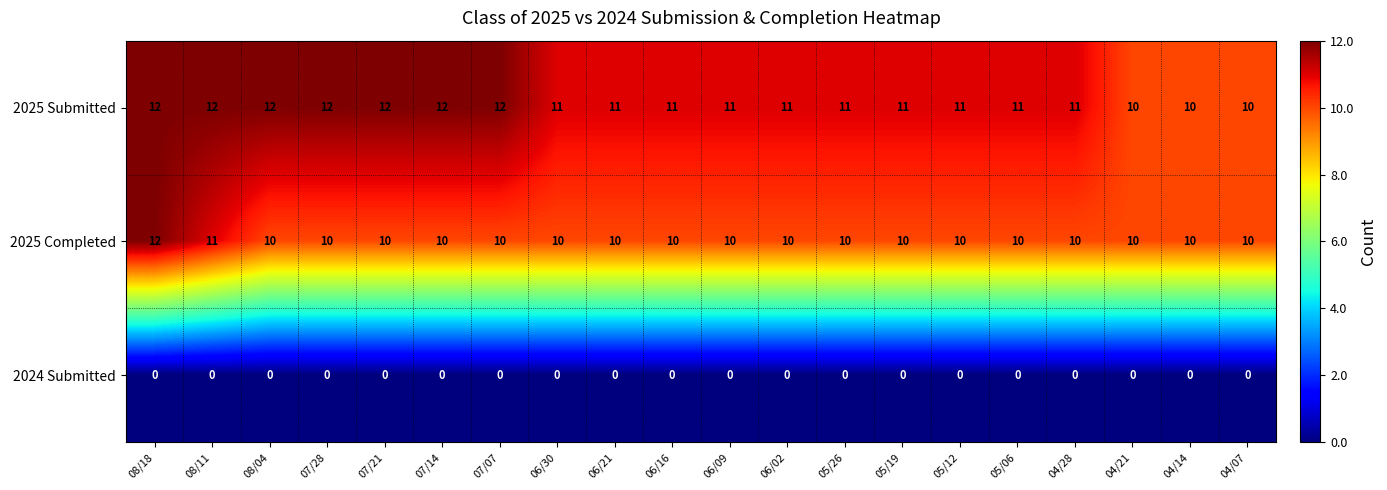

Rank the series at 07/07 from highest to lowest value.

2025 Submitted, 2025 Completed, 2024 Submitted